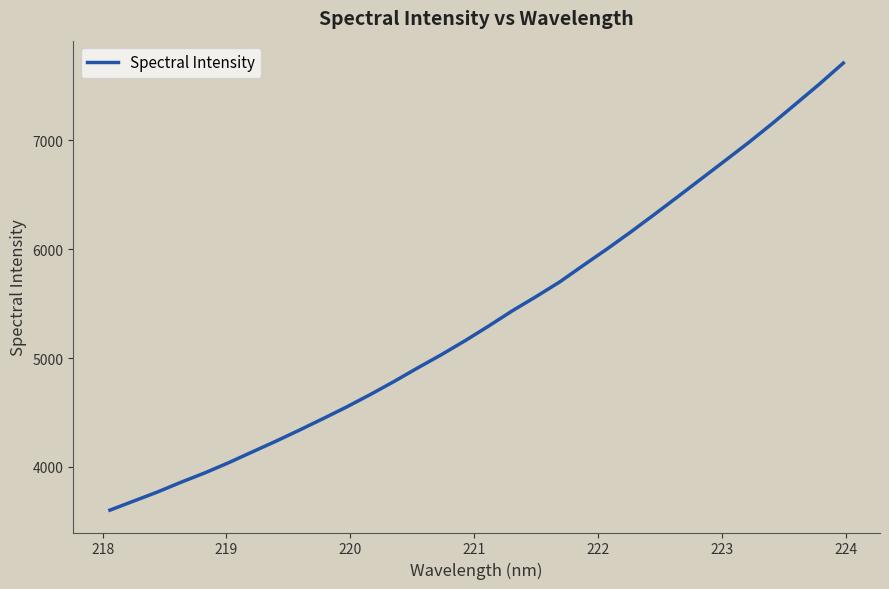

What is the difference between the maximum and minimum values?

4110.3